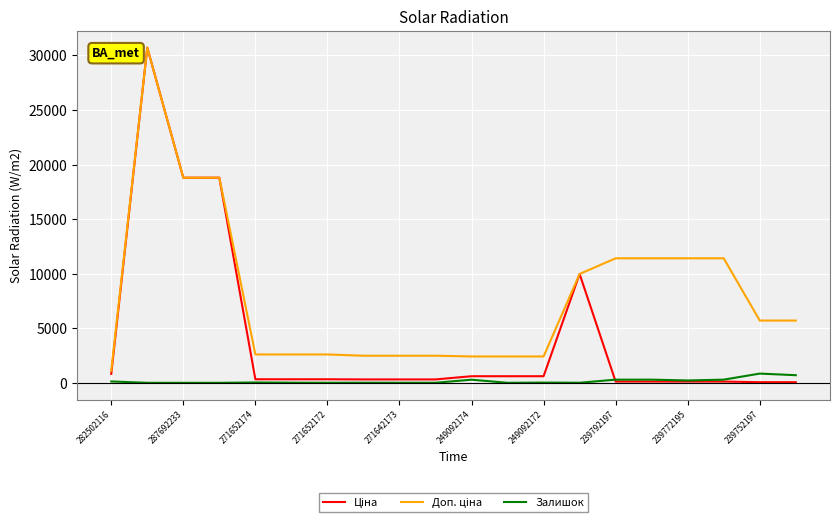

What is the greatest value displayed?

30717.1